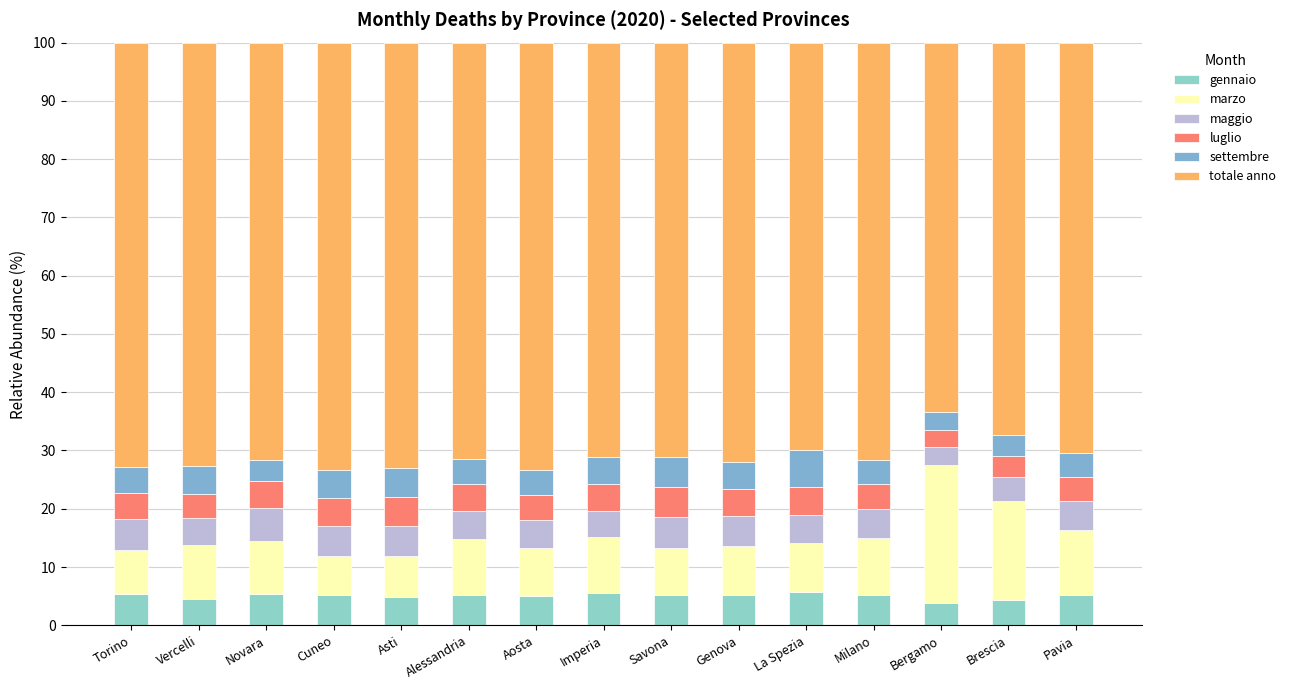

The value of gennaio at Cuneo is 5.3. True or false?

True